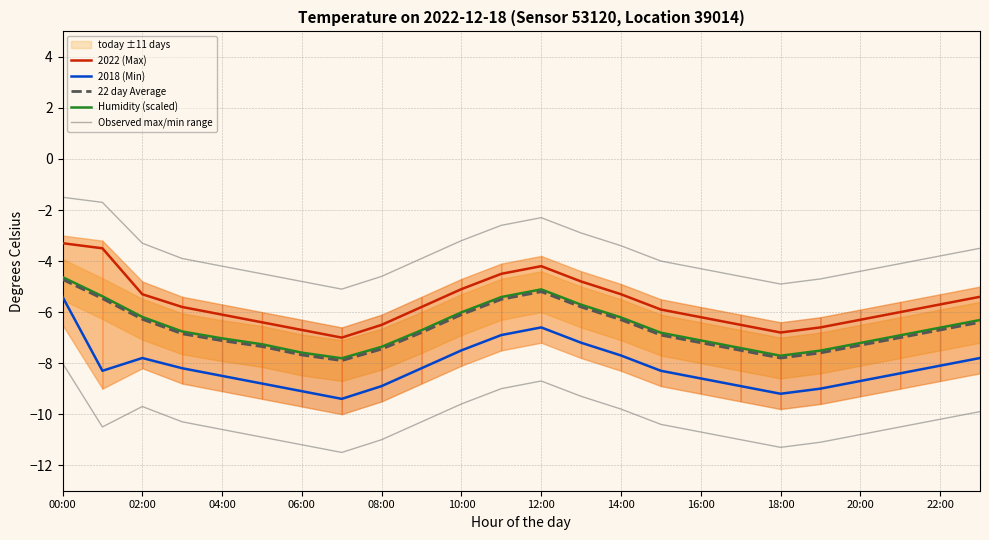

Reading left to right, extract all data points from this chart.

2022 (Max): -3.3	-3.5	-5.3	-5.8	-6.1	-6.4	-6.7	-7.0	-6.5	-5.8	-5.1	-4.5	-4.2	-4.8	-5.3	-5.9	-6.2	-6.5	-6.8	-6.6	-6.3	-6.0	-5.7	-5.4
2018 (Min): -5.4	-8.3	-7.8	-8.2	-8.5	-8.8	-9.1	-9.4	-8.9	-8.2	-7.5	-6.9	-6.6	-7.2	-7.7	-8.3	-8.6	-8.9	-9.2	-9.0	-8.7	-8.4	-8.1	-7.8
22 day Average: -4.7	-5.5	-6.3	-6.8	-7.1	-7.3	-7.7	-7.9	-7.5	-6.8	-6.1	-5.5	-5.2	-5.8	-6.3	-6.9	-7.2	-7.5	-7.8	-7.6	-7.3	-7.0	-6.7	-6.4
Humidity (scaled): -4.6	-5.4	-6.2	-6.8	-7.0	-7.3	-7.6	-7.8	-7.4	-6.7	-6.0	-5.4	-5.1	-5.7	-6.2	-6.8	-7.1	-7.4	-7.7	-7.5	-7.2	-6.9	-6.6	-6.3
Observed max/min range: -1.5	-1.7	-3.3	-3.9	-4.2	-4.5	-4.8	-5.1	-4.6	-3.9	-3.2	-2.6	-2.3	-2.9	-3.4	-4.0	-4.3	-4.6	-4.9	-4.7	-4.4	-4.1	-3.8	-3.5